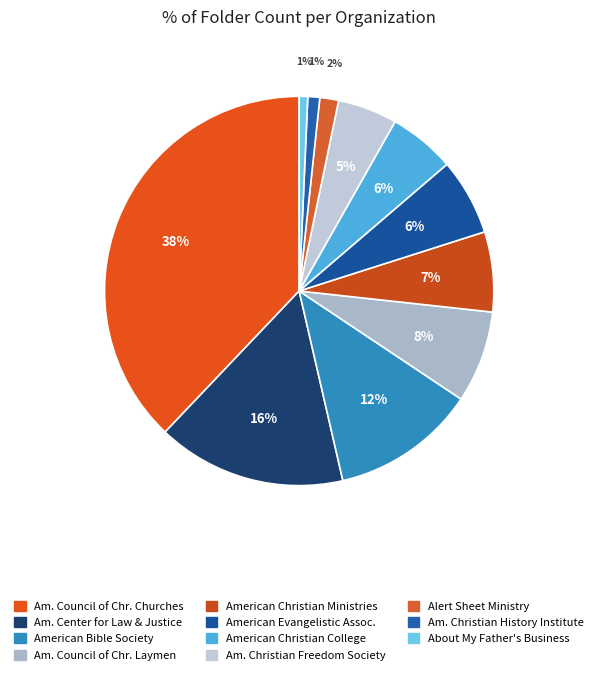

Count the number of slices in the pie.

11